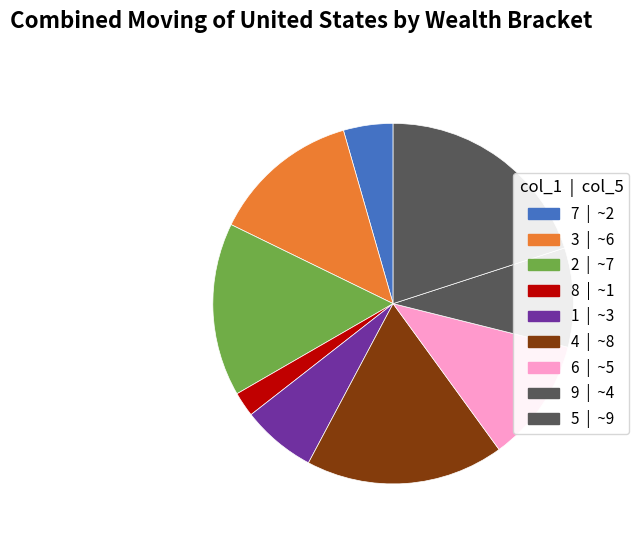

Is there any slice that represents more than half of the pie?

No